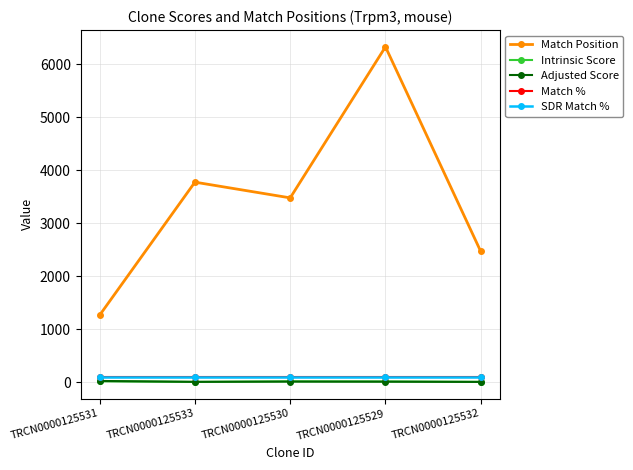

The Adjusted Score series shows 4.2 at TRCN0000125533. True or false?

True